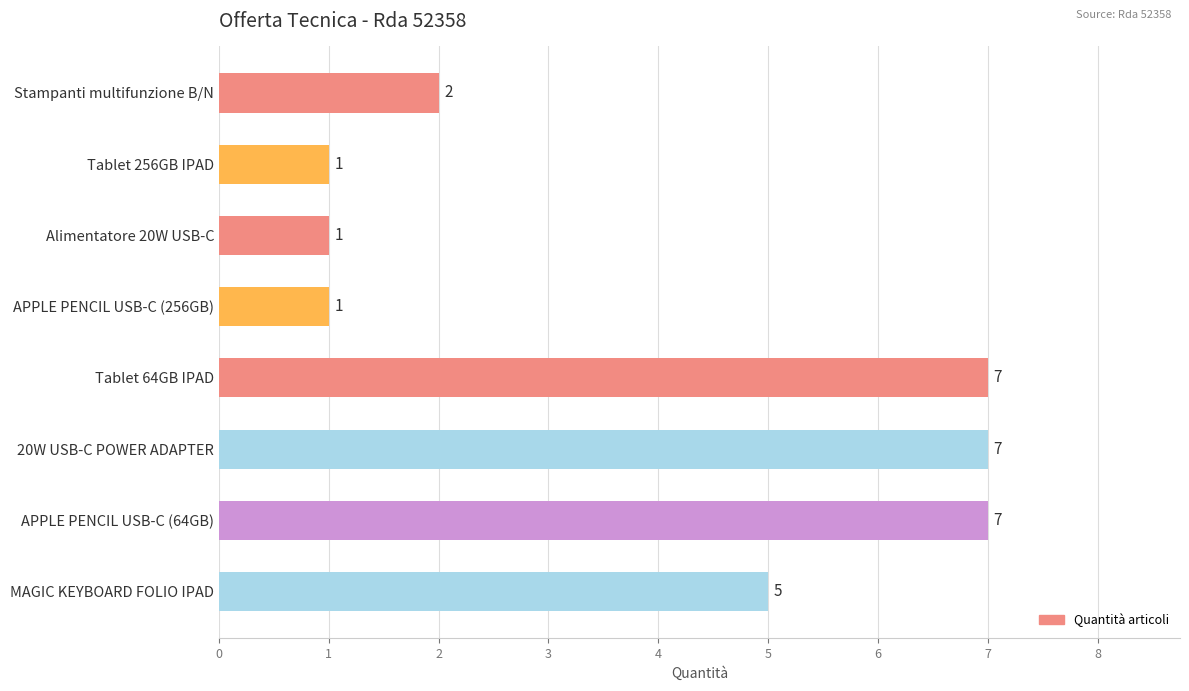

How many series are shown in this chart?

1